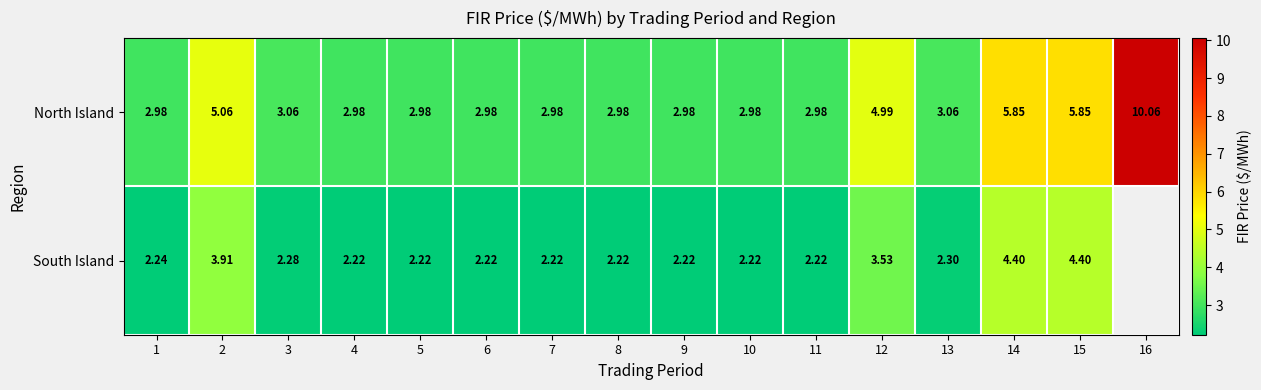

At which category is the sum across all series the highest?

14